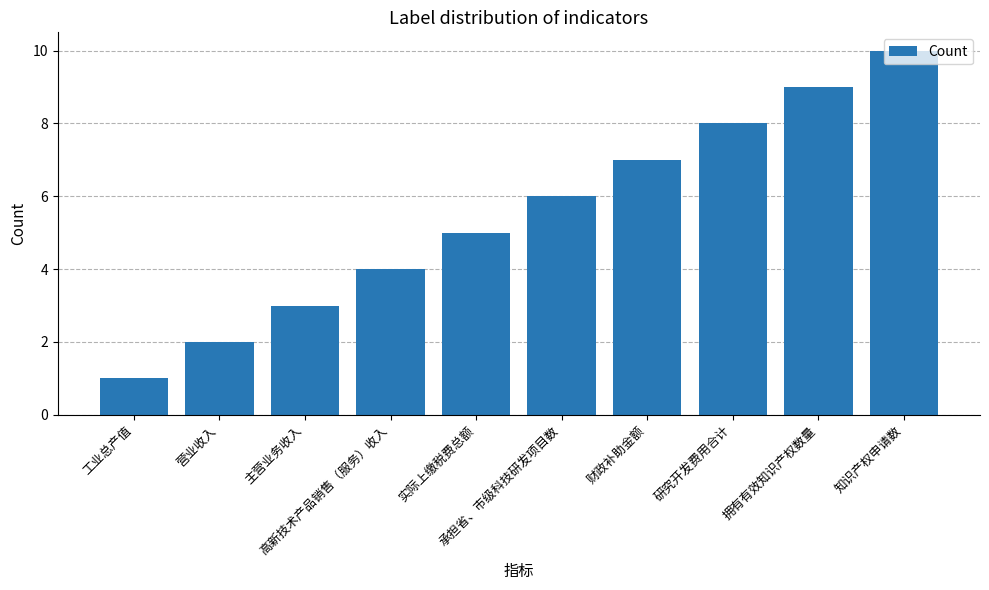

The value at 工业总产值 is 1. True or false?

True